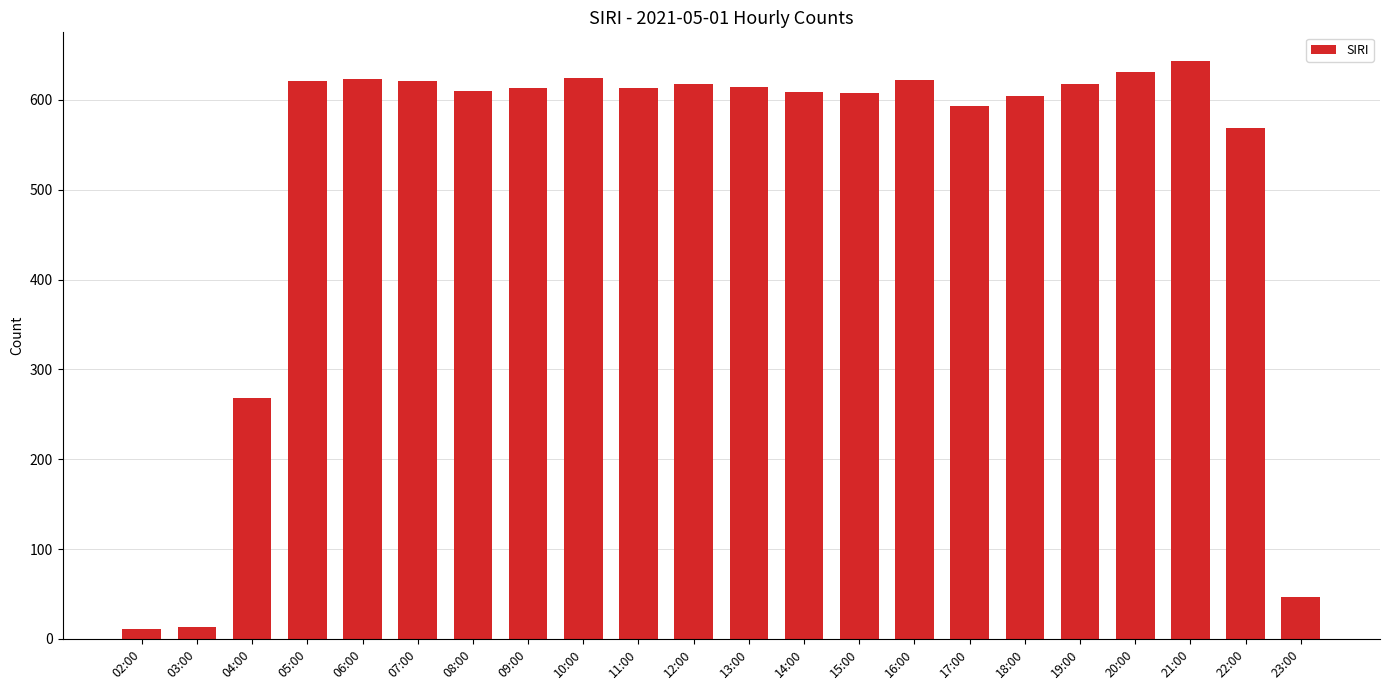

What is the greatest value displayed?

643